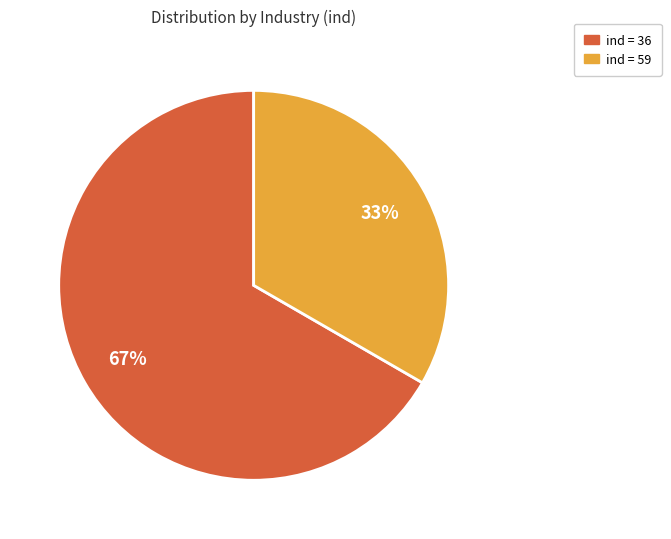

To the nearest percent, what is the average slice percentage?

50%